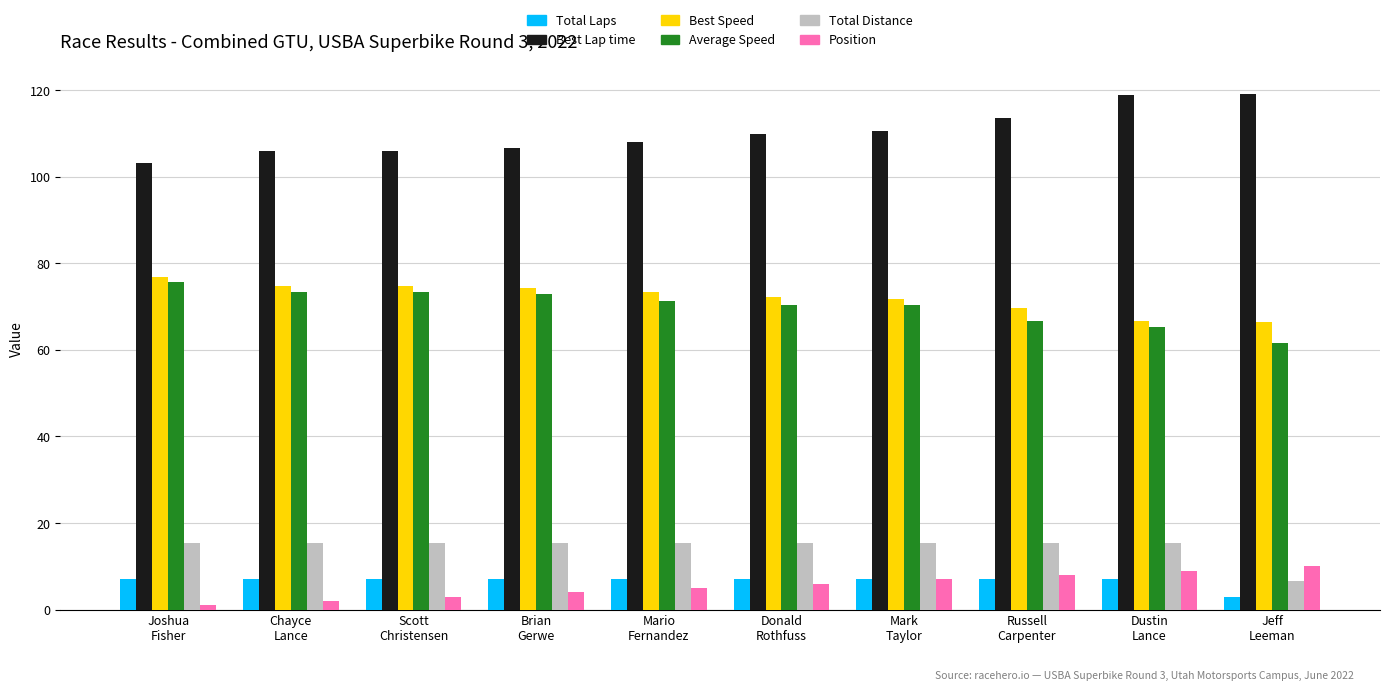

What is the sum of the Total Laps values at Mark
Taylor and Brian
Gerwe?

14.0